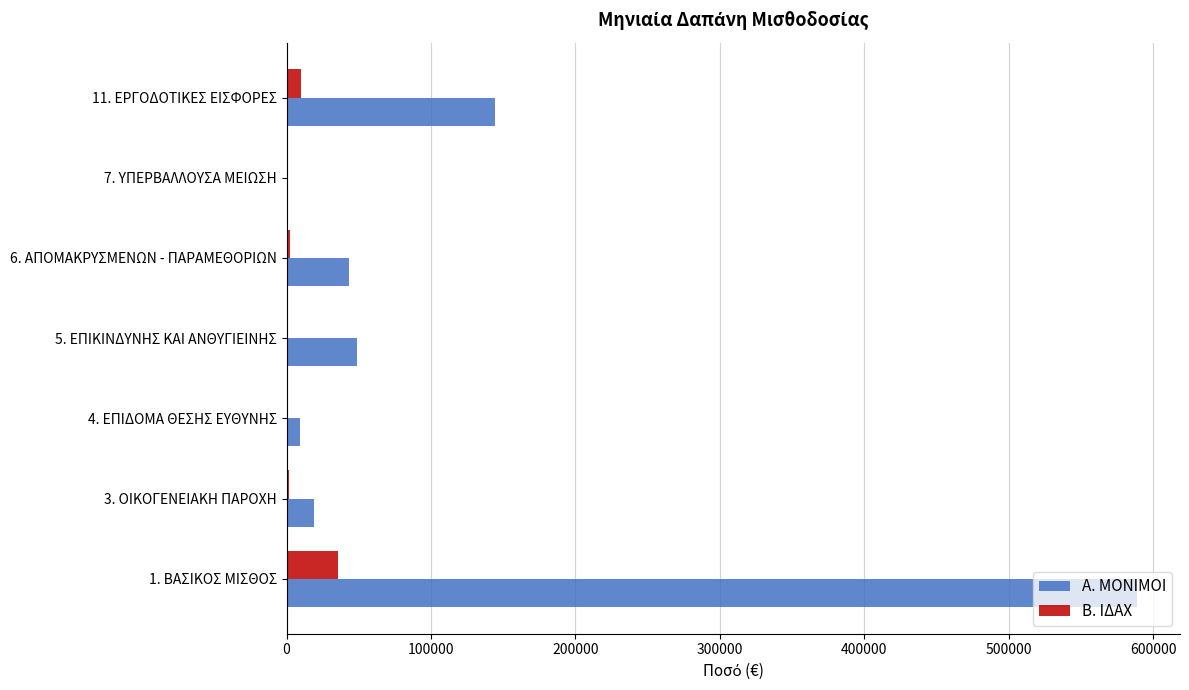

How many series are shown in this chart?

2